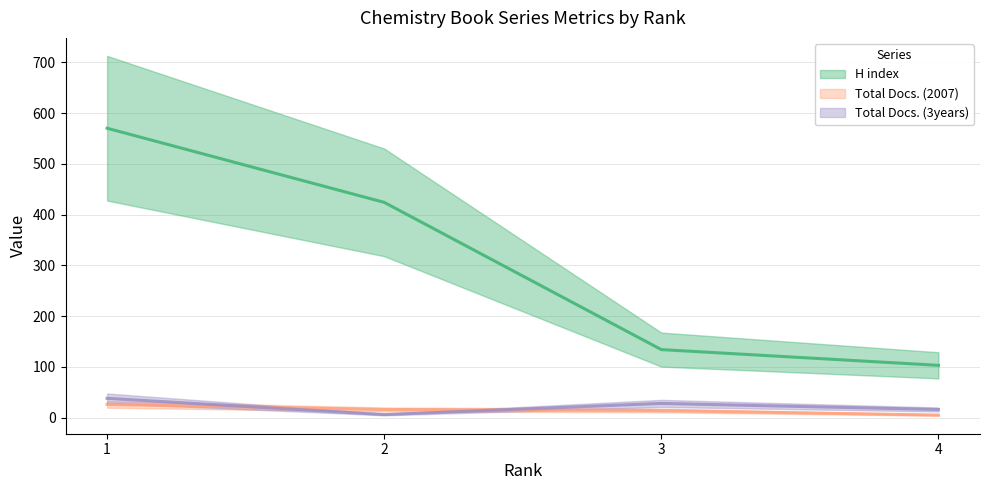

How many data points in Total Docs. (3years) are above 28?

1